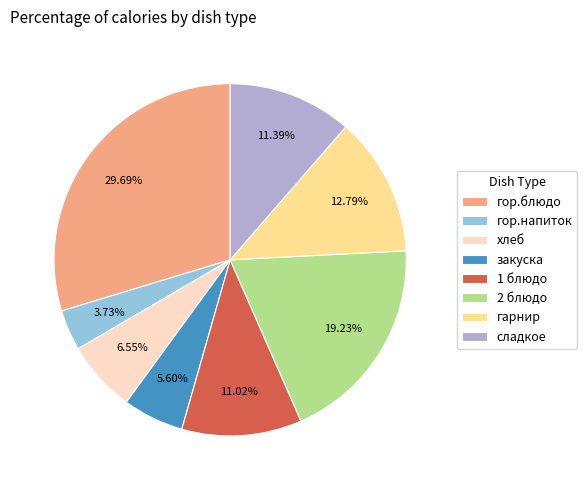

Do закуска and гор.блюдо together represent more than half of the pie?

No